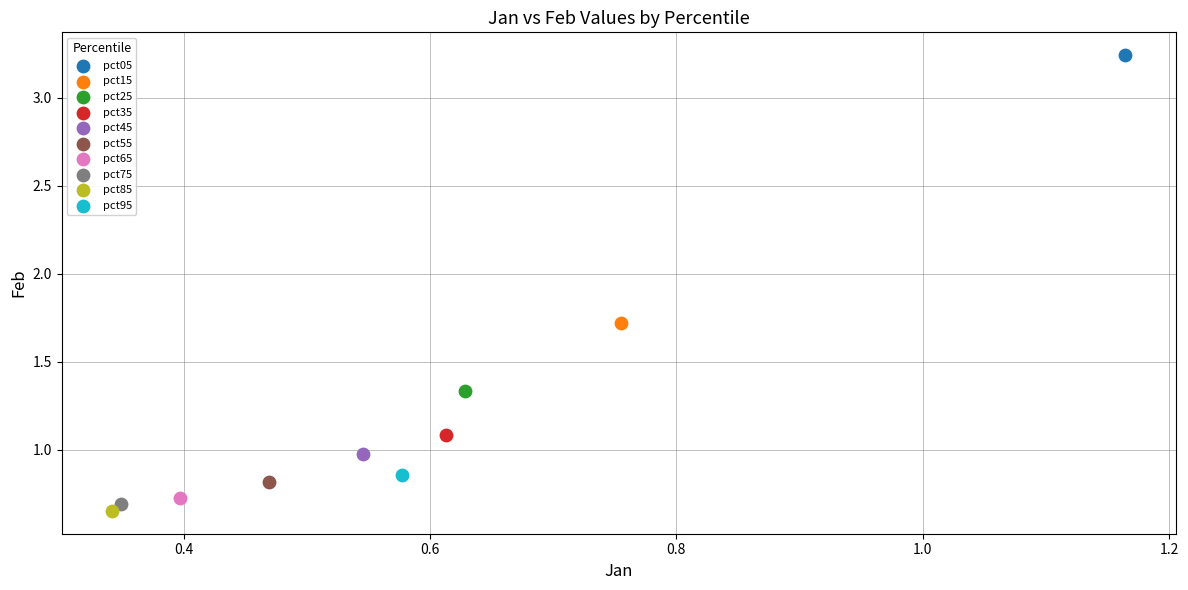

Which series reaches the minimum Y coordinate?

pct85